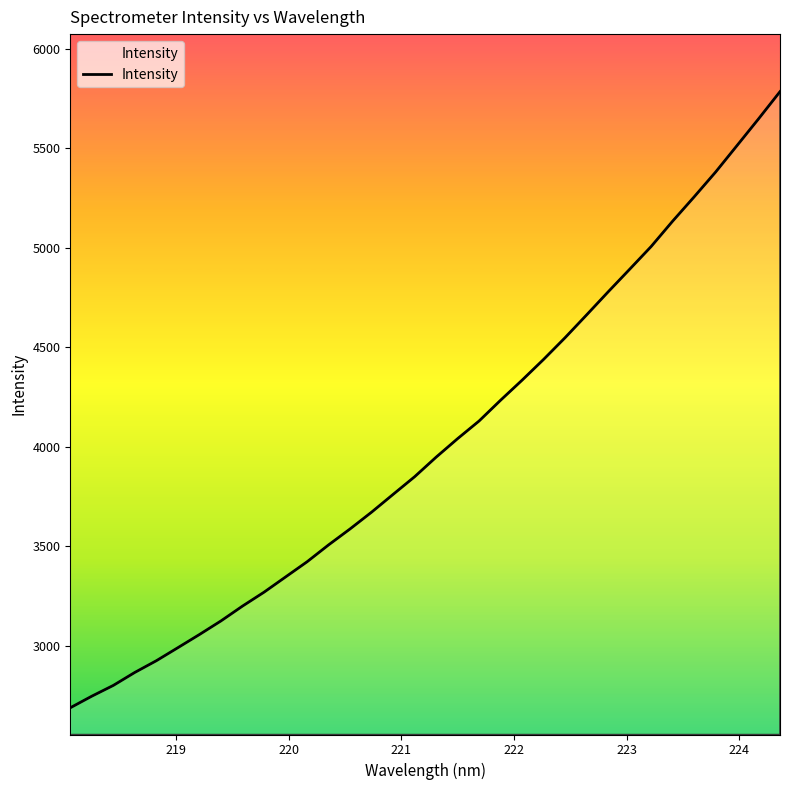

What is the difference between the maximum and minimum values?

3098.3